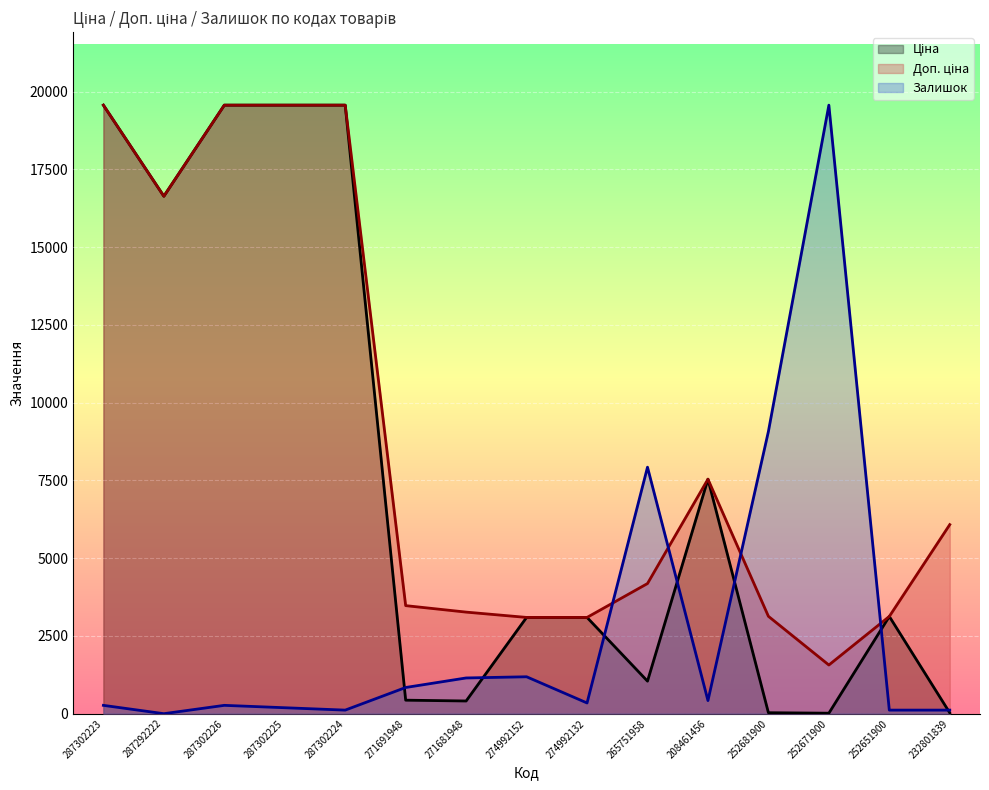

Reading left to right, extract all data points from this chart.

Ціна: 19564.9	16636.8	19564.9	19564.9	19564.9	434.3	408.2	3094.7	3094.7	1046.0	7539.3	31.3	15.7	3126.7	27.0
Доп. ціна: 19564.9	16636.8	19564.9	19564.9	19564.9	3474.1	3265.8	3095.0	3095.0	4184.0	7539.3	3131.0	1565.0	3127.0	6079.0
Залишок: 268.0	0.0	268.0	191.4	114.9	842.3	1148.6	1186.9	344.6	7925.5	421.2	9074.1	19564.9	114.9	114.9